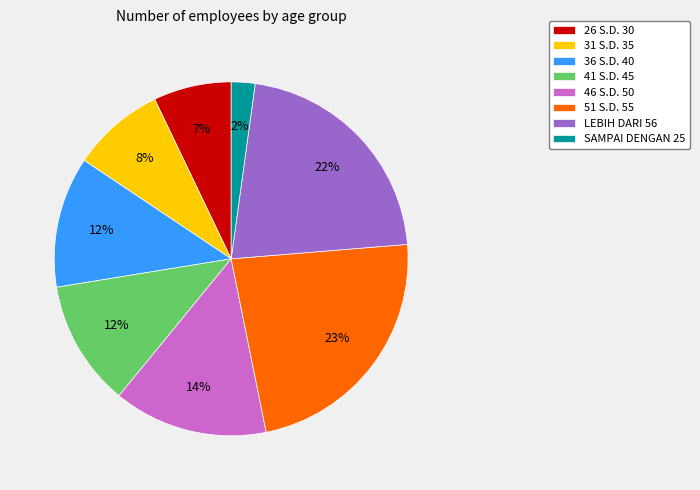

Count the number of slices in the pie.

8